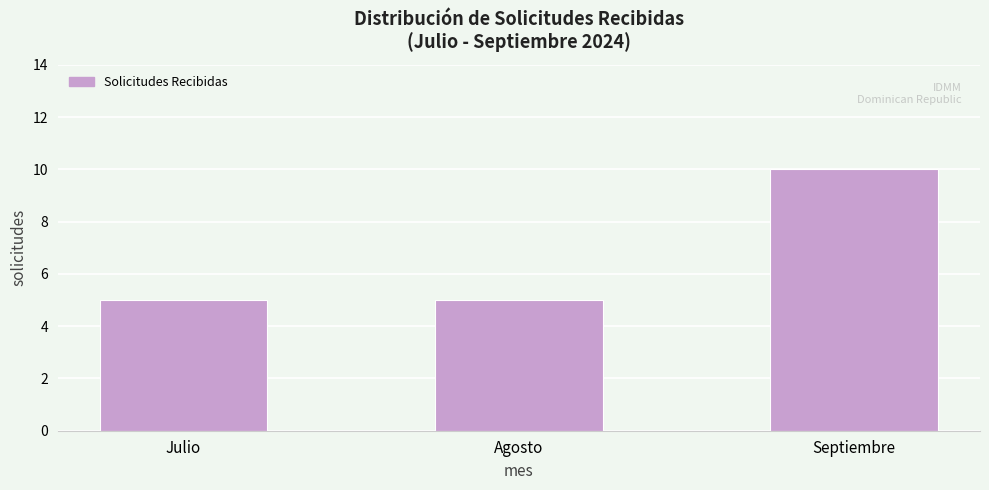

Reading left to right, list all the values displayed in this chart.

Julio=5	Agosto=5	Septiembre=10